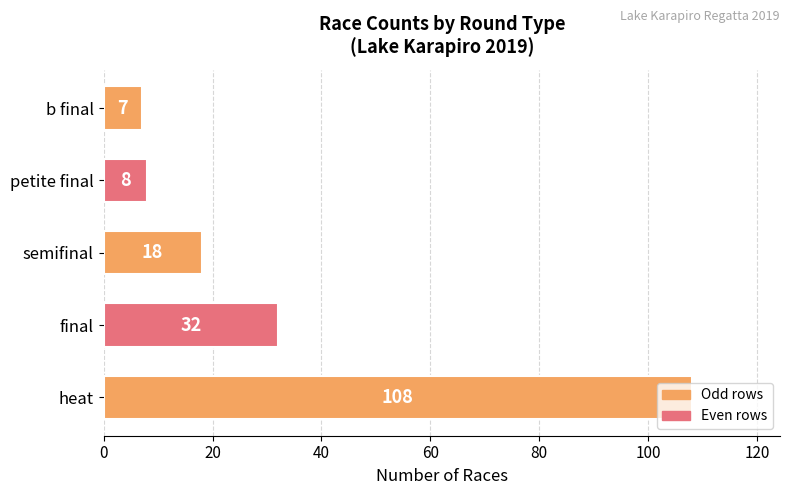

What is the change in value from semifinal to petite final?

-10